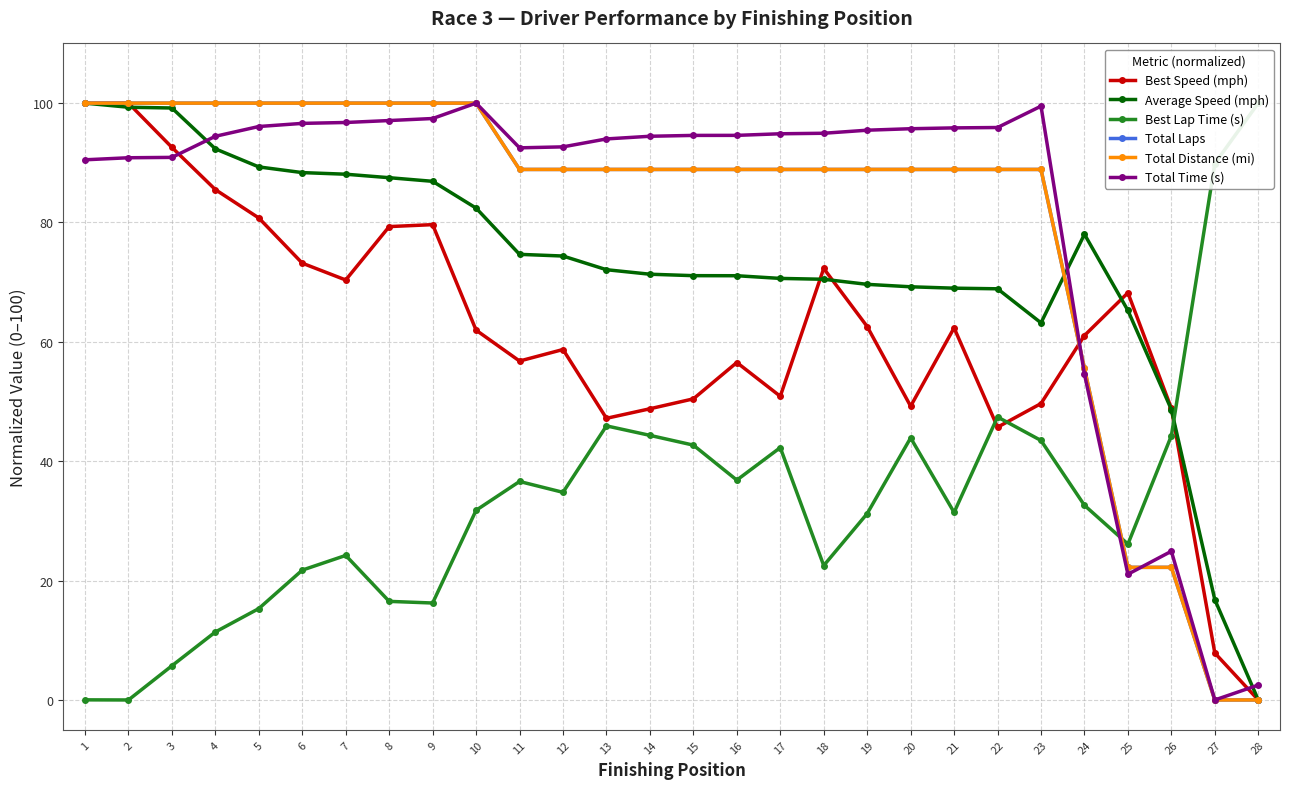

At which category is the sum across all series the highest?

1